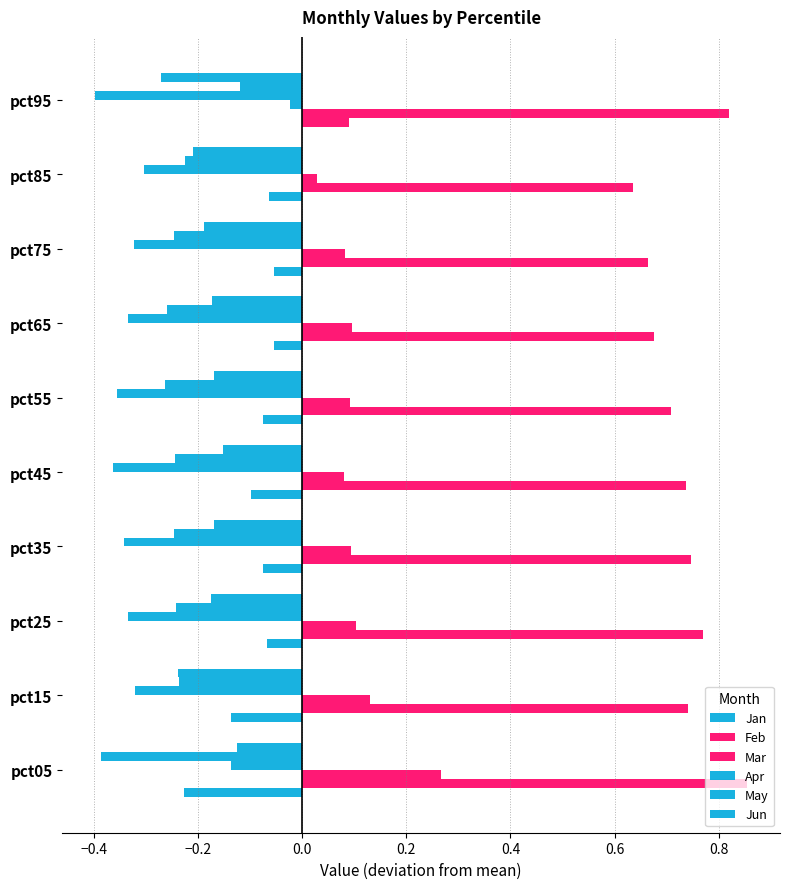

Count the number of data series in this chart.

6